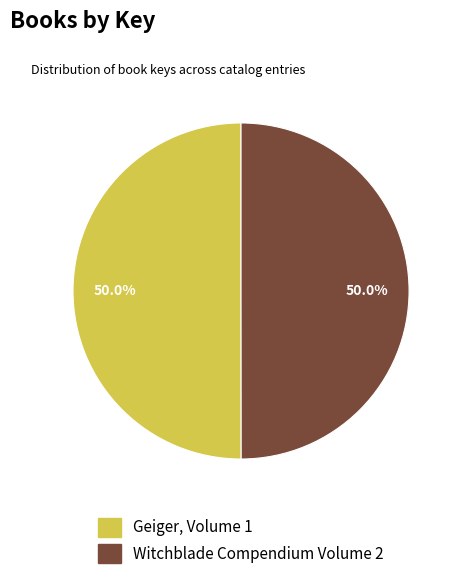

To the nearest percent, what portion does Geiger, Volume 1 represent?

50%